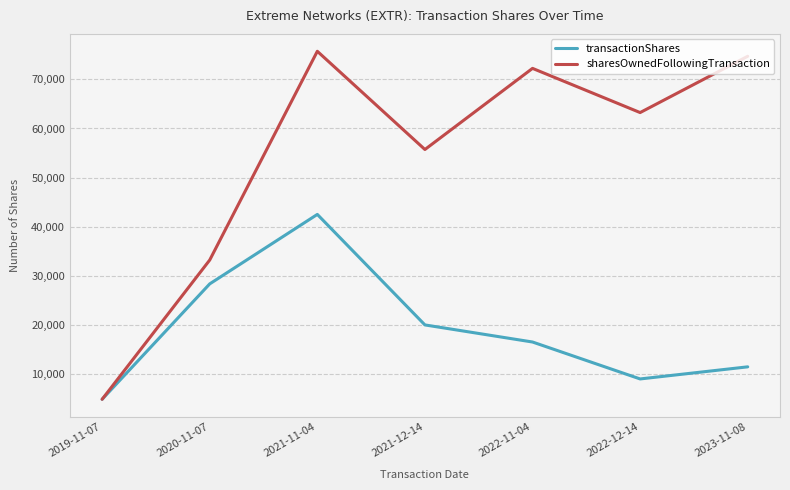

Reading right to left, extract all data points from this chart.

transactionShares: 11466	9000	16521	20000	42505	28358	4859
sharesOwnedFollowingTransaction: 74709	63243	72243	55722	75722	33217	4859